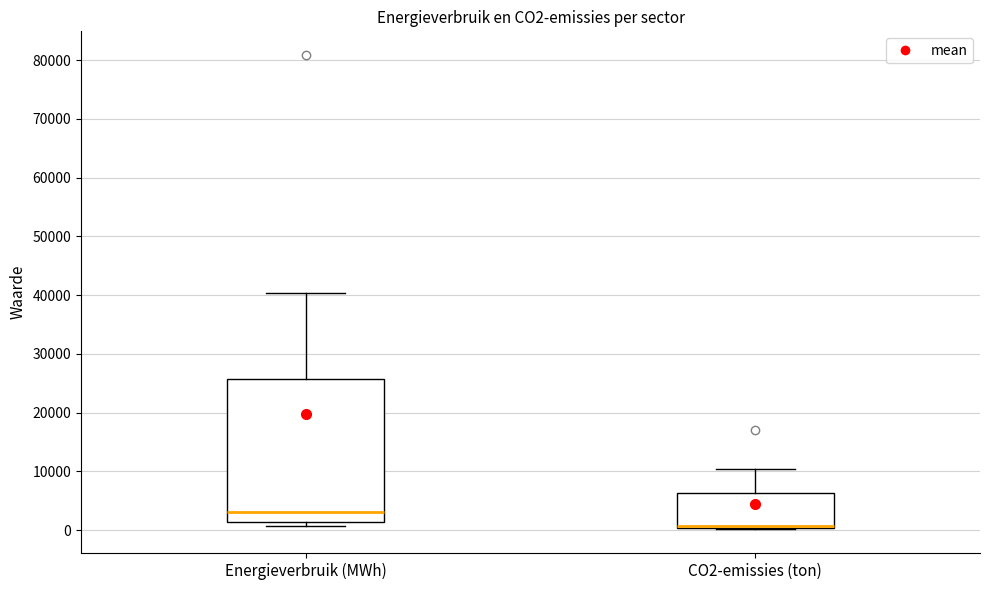

Comparing the boxes themselves (not the whiskers), which one is the tallest?

Energieverbruik (MWh)